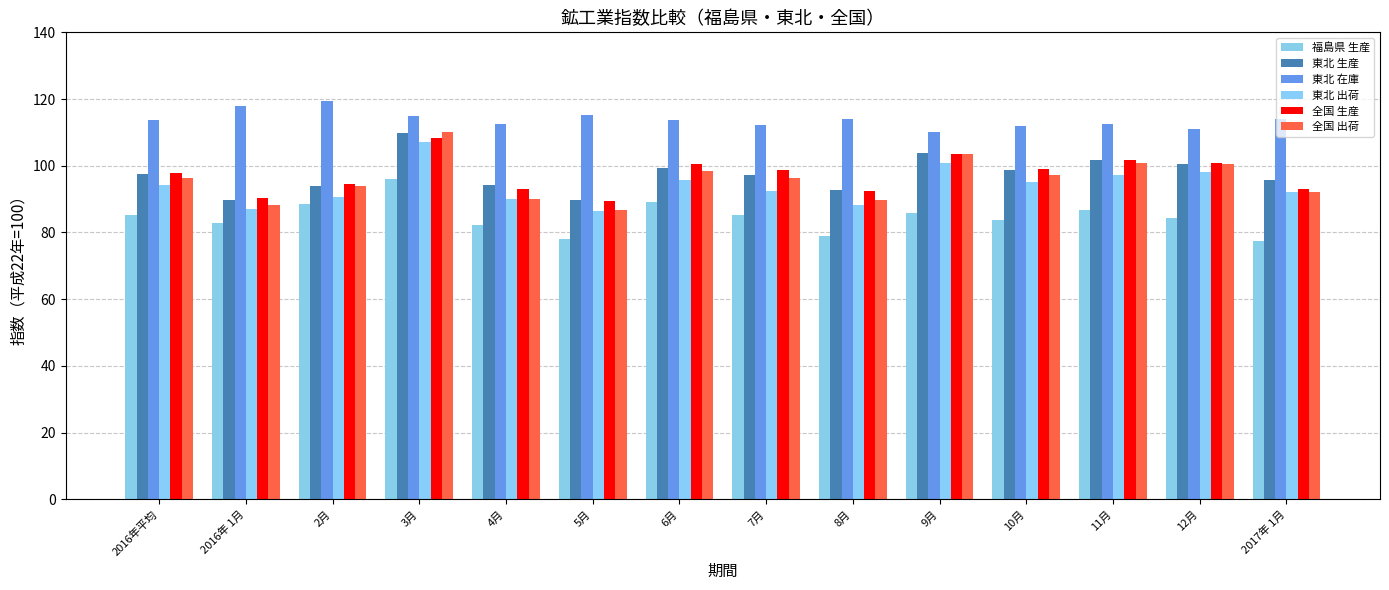

Rank the series at 12月 from lowest to highest value.

福島県 生産, 東北 出荷, 東北 生産, 全国 出荷, 全国 生産, 東北 在庫